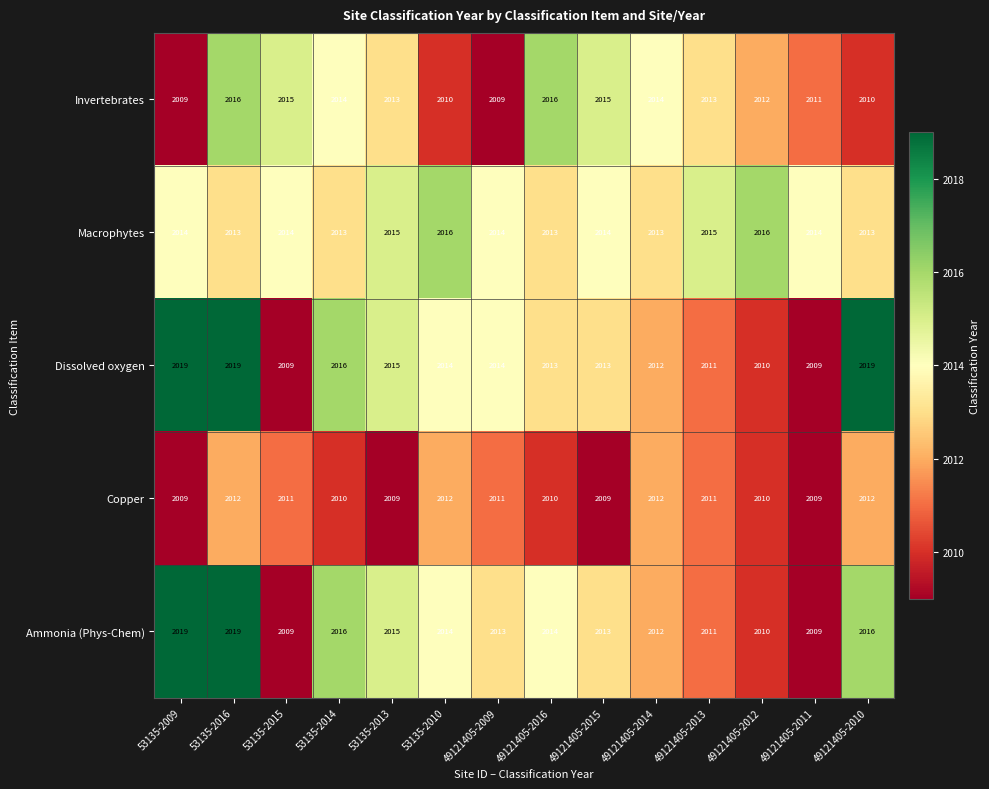

At 49121405-2010, list the series in order from smallest to largest.

Invertebrates, Copper, Macrophytes, Ammonia (Phys-Chem), Dissolved oxygen